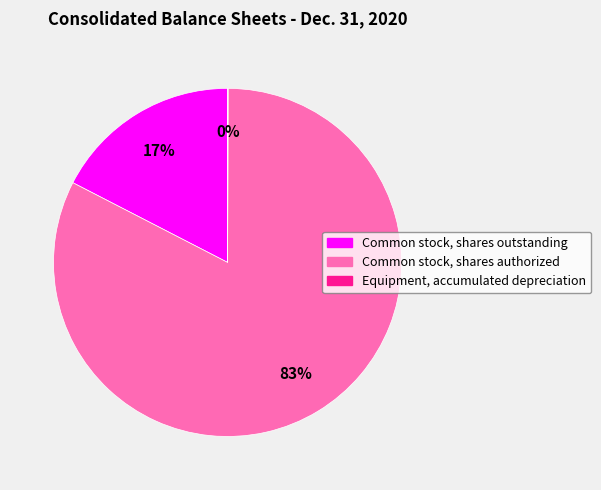

Which category has the biggest portion of the pie?

Common stock, shares authorized